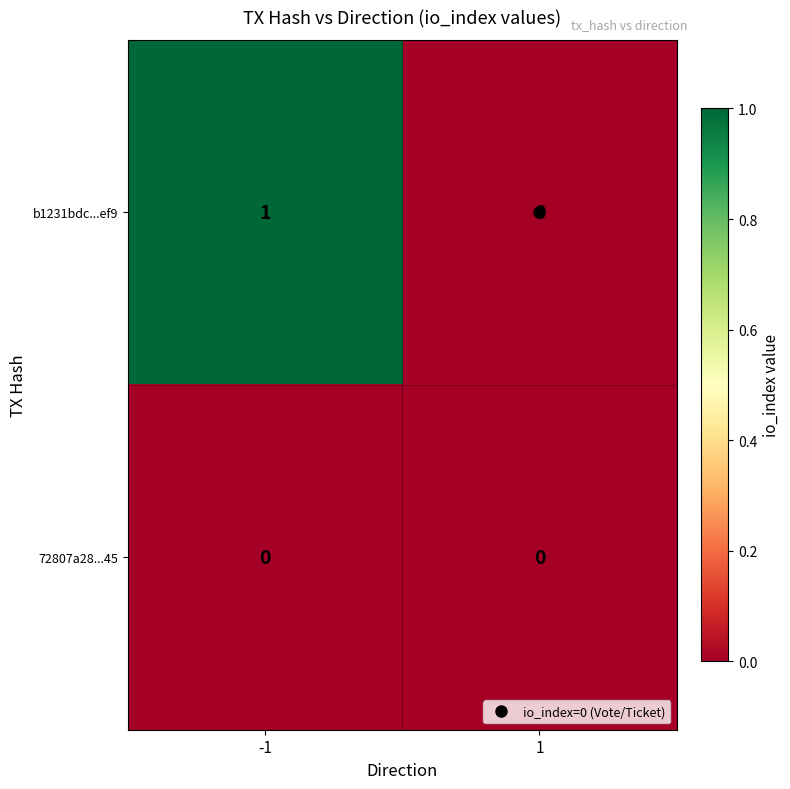

Is the value of b1231bdc...ef9 at -1 greater than the value of 72807a28...45 at -1?

Yes